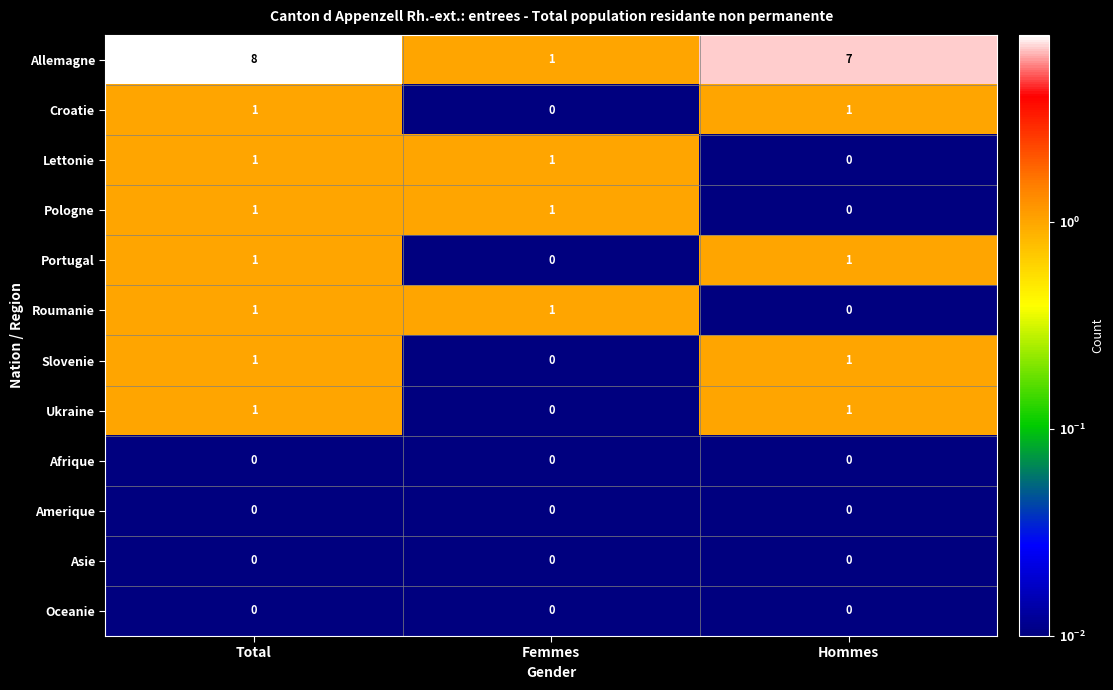

How many series are shown in this chart?

12